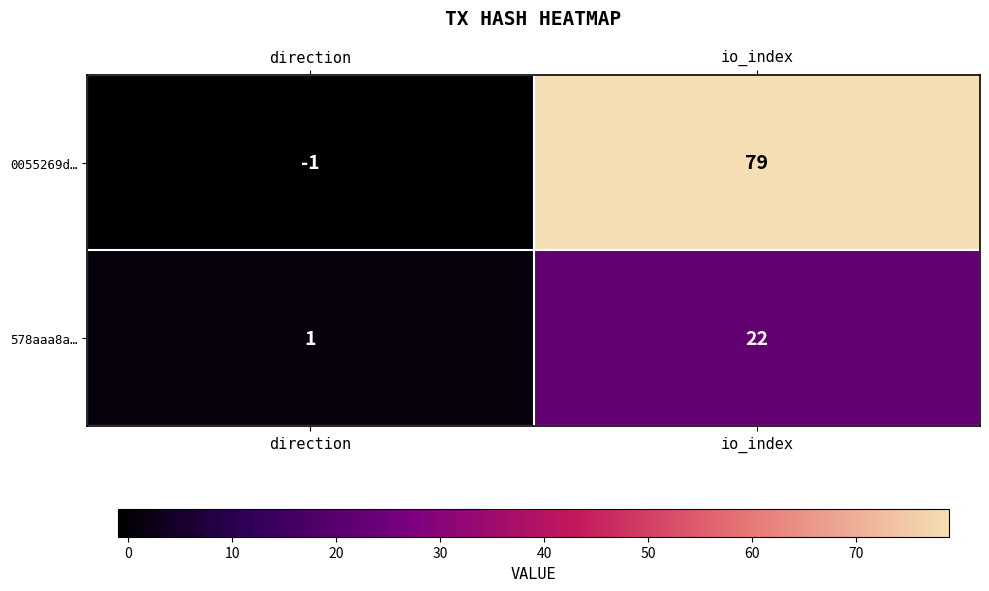

Which series has the widest spread of values?

0055269d…